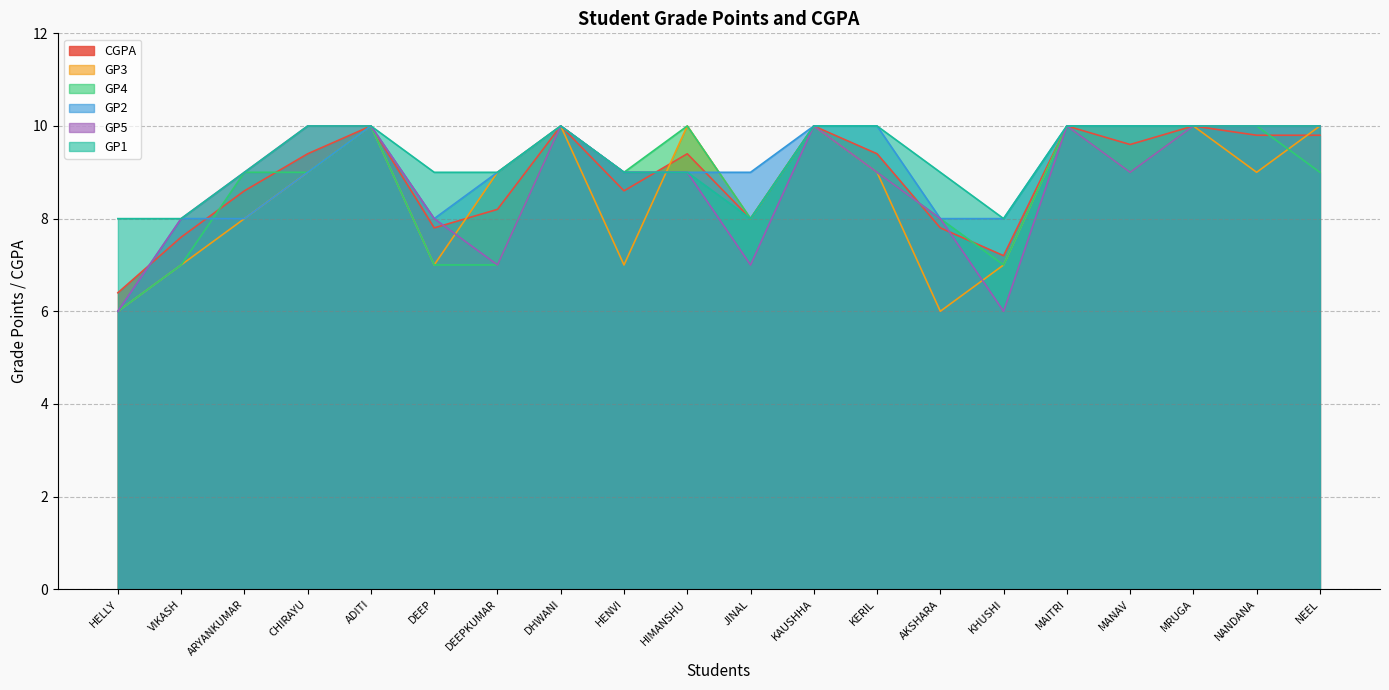

What are all the series names shown in the legend?

CGPA, GP3, GP4, GP2, GP5, GP1